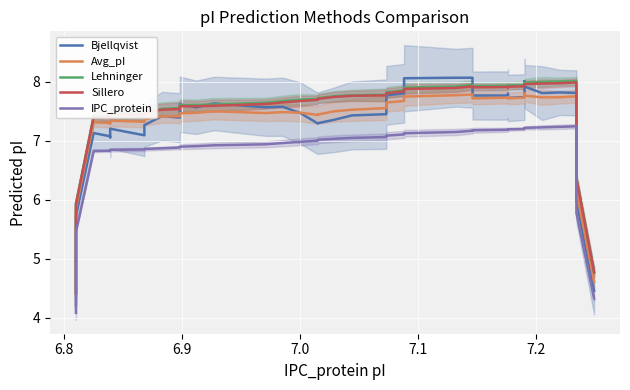

What are all the series names shown in the legend?

Bjellqvist, Avg_pI, Lehninger, Sillero, IPC_protein